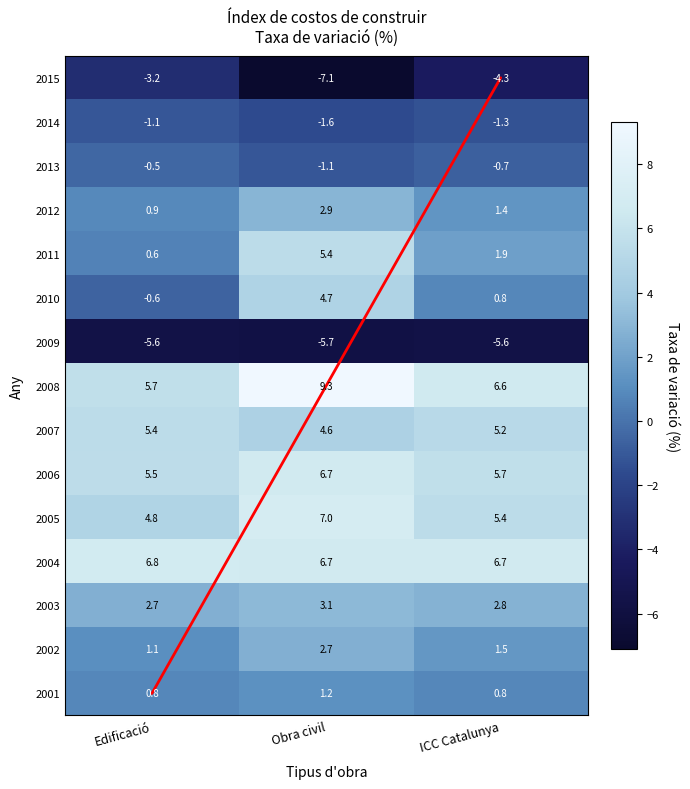

Which series has the largest range (max minus min)?

2010